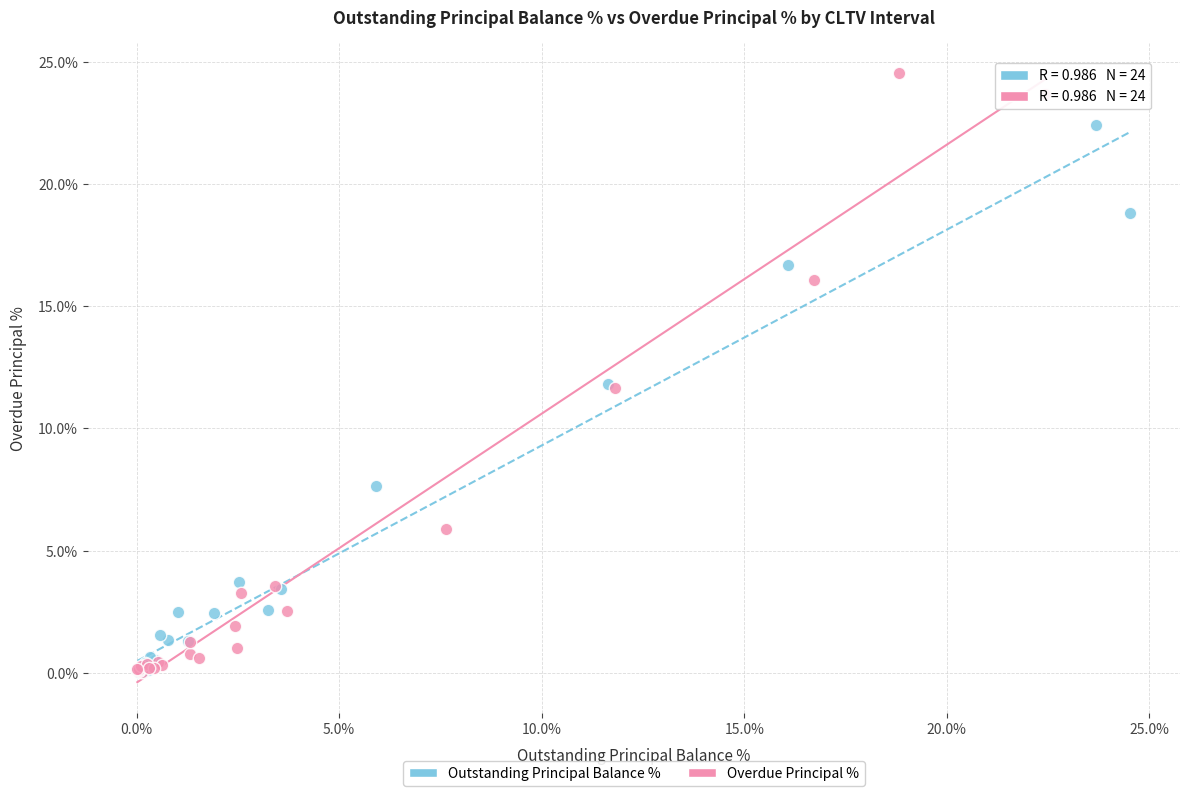

Which series reaches the maximum Y coordinate?

Overdue Principal %